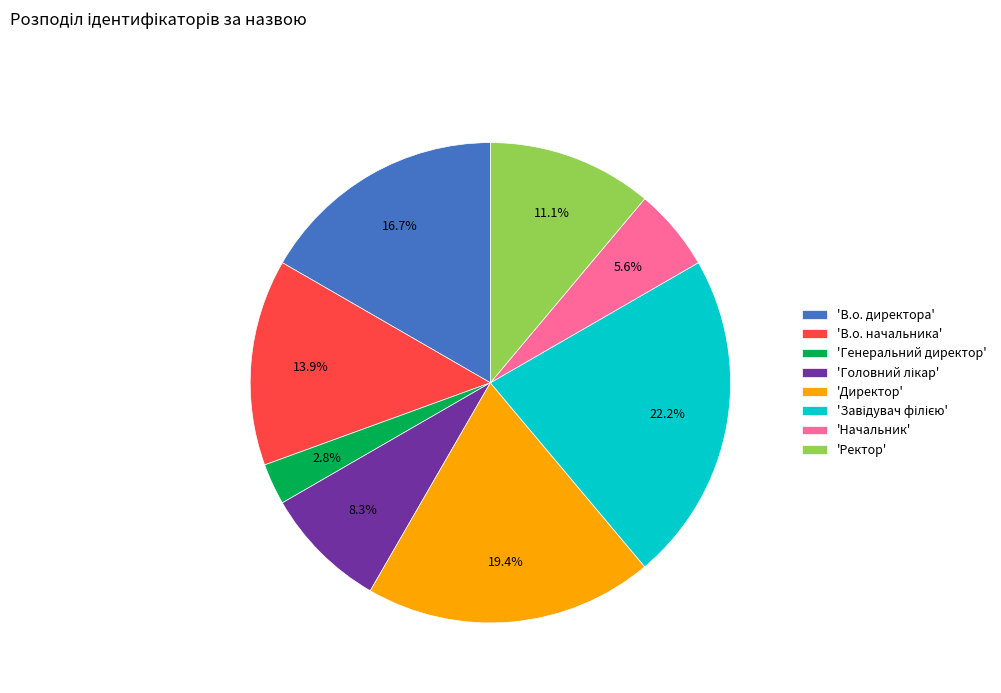

Is there a majority slice in this chart?

No